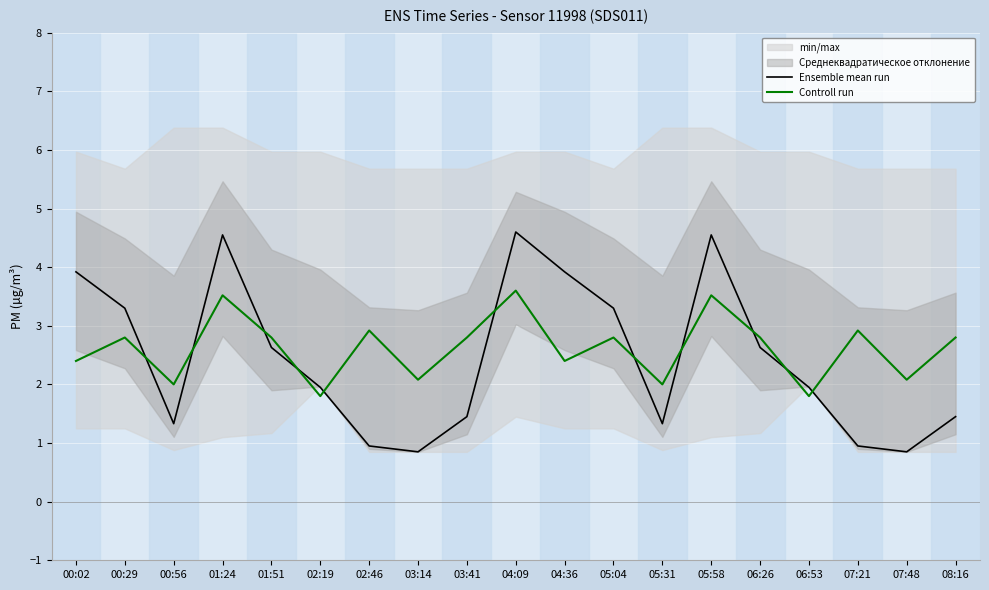

How many interior local valleys does the Controll run series have?

7